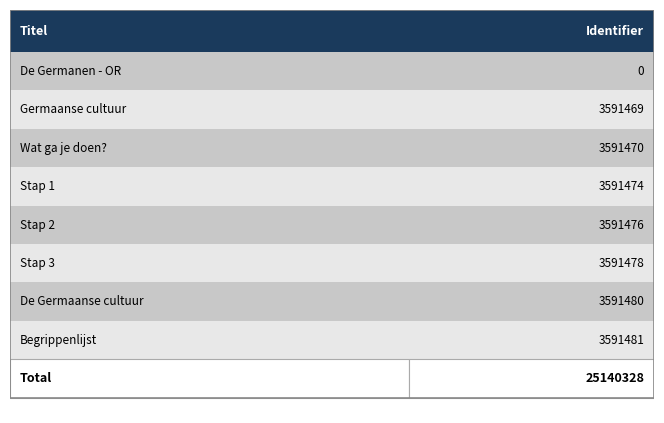

What is the ratio of the value at Stap 2 to the value at Stap 3?

1.0